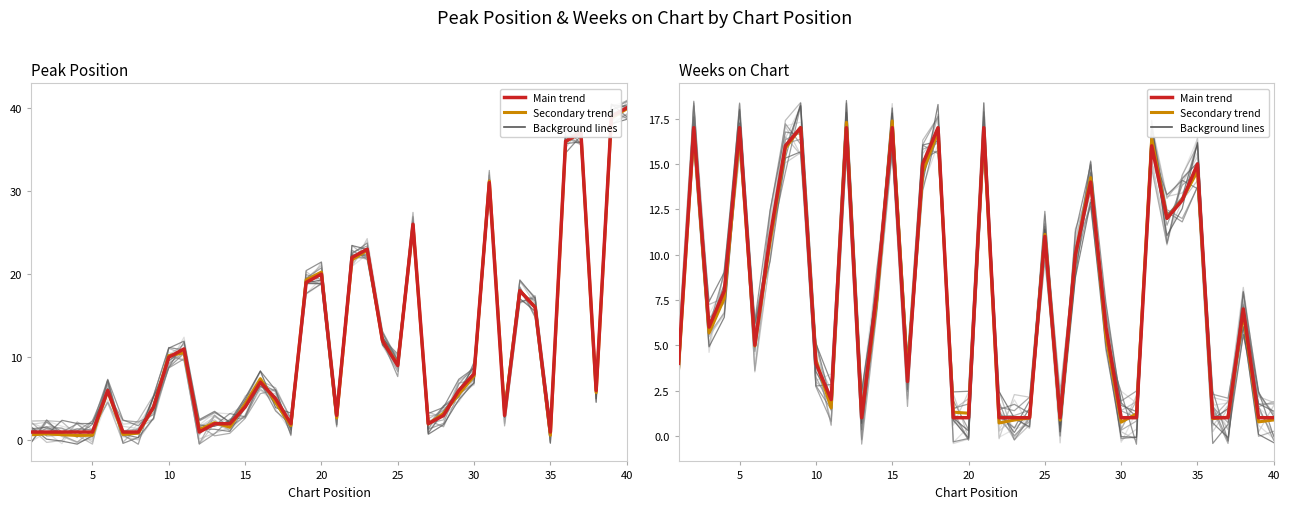

Which series has the largest total across all categories?

Peak Position